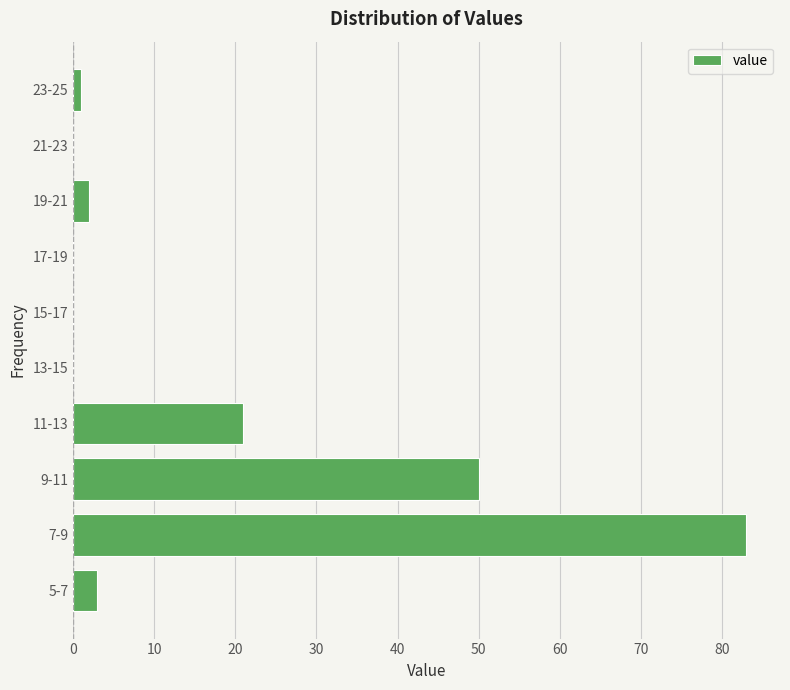

Reading bottom to top, what are all the values shown in this chart?

5-7=3	7-9=83	9-11=50	11-13=21	13-15=0	15-17=0	17-19=0	19-21=2	21-23=0	23-25=1